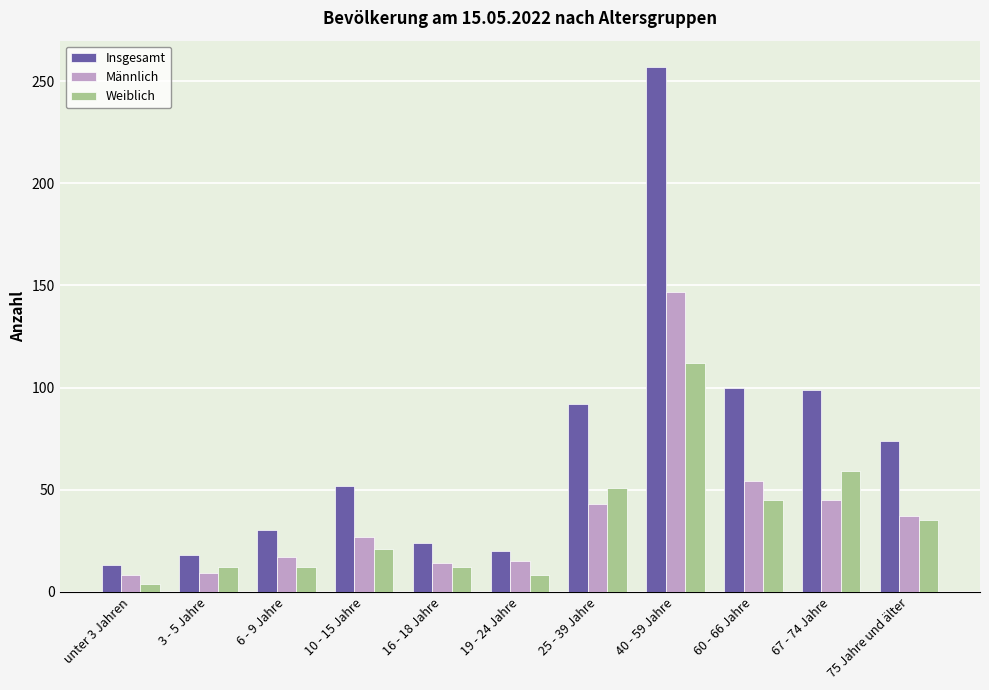

The value of Männlich at 19 - 24 Jahre is 26. True or false?

False